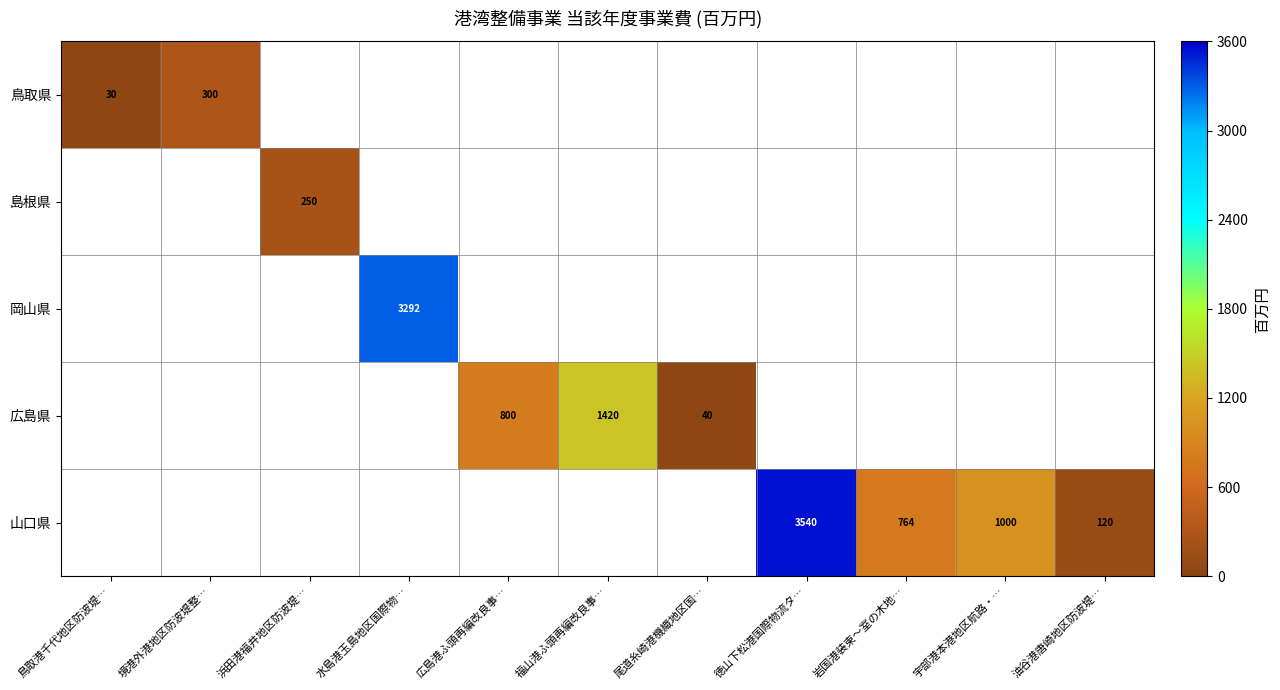

The 山口県 series shows 6271 at 徳山下松港国際物流タ…. True or false?

False